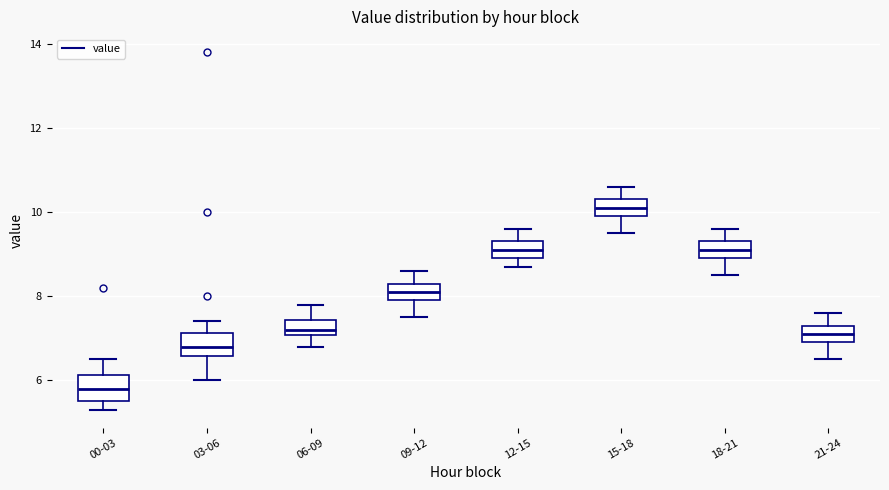

Reading left to right, transcribe this box plot: for each box, give where its median line is, the range the box spans, and where its two whiskers end, as read against the y-axis. The values are not printed on the chart, so give them approximately, as read against the axis.

00-03: median 5.8, box 5.6 to 6.2, whiskers 5.4 to 6.6
03-06: median 6.8, box 6.6 to 7.2, whiskers 6.0 to 7.4
06-09: median 7.2, box 7.0 to 7.4, whiskers 6.8 to 7.8
09-12: median 8.2, box 8.0 to 8.4, whiskers 7.6 to 8.6
12-15: median 9.2, box 9.0 to 9.4, whiskers 8.8 to 9.6
15-18: median 10.2, box 10.0 to 10.4, whiskers 9.6 to 10.6
18-21: median 9.2, box 9.0 to 9.4, whiskers 8.6 to 9.6
21-24: median 7.2, box 7.0 to 7.4, whiskers 6.6 to 7.6